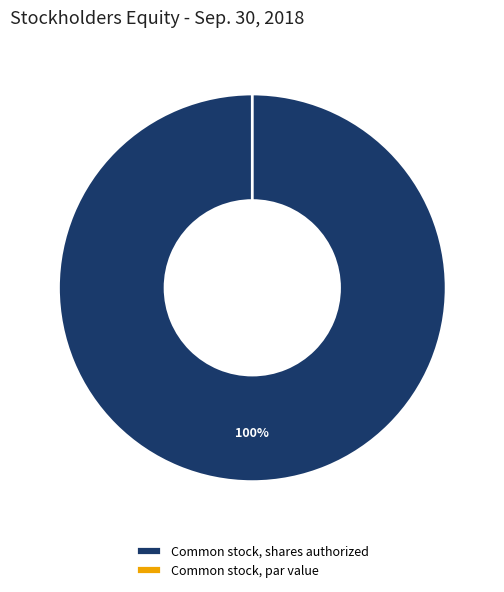

Is it true that Common stock, par value is 1% of the pie?

False